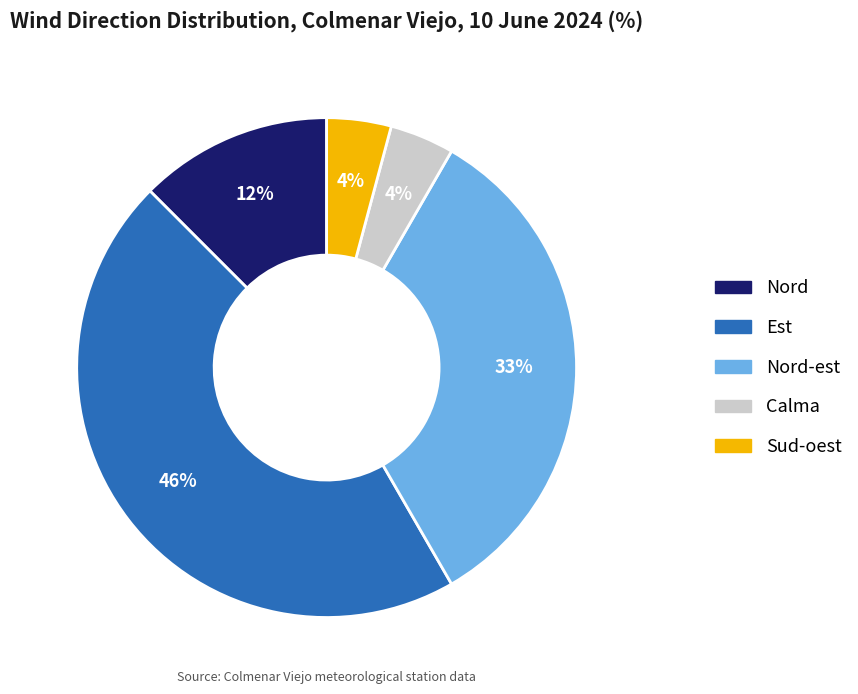

How many segments does this pie chart have?

5